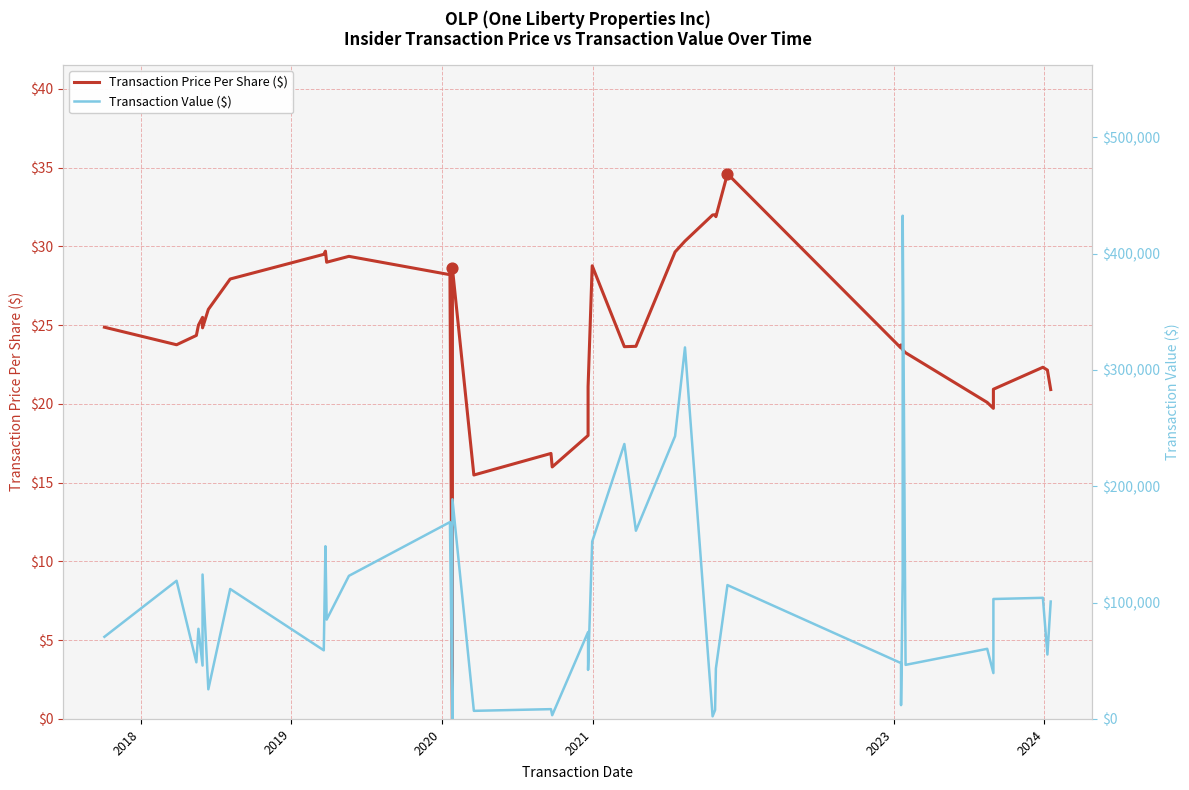

Which series reaches the minimum Y coordinate?

Transaction Price Per Share ($)